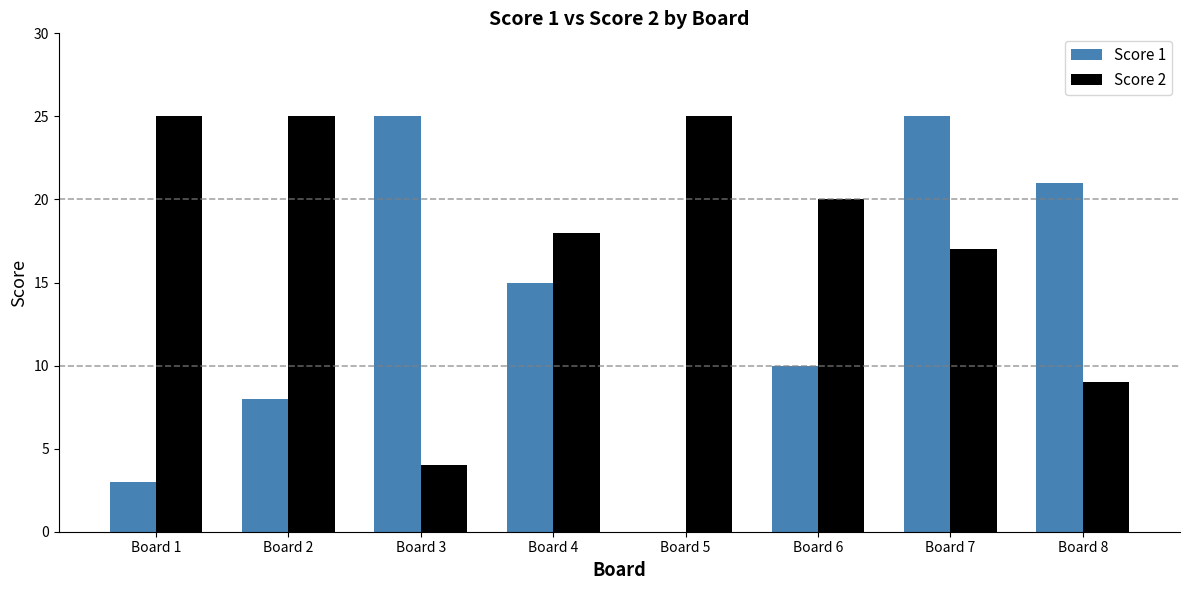

What is the sum of the Score 2 values at Board 3 and Board 5?

29